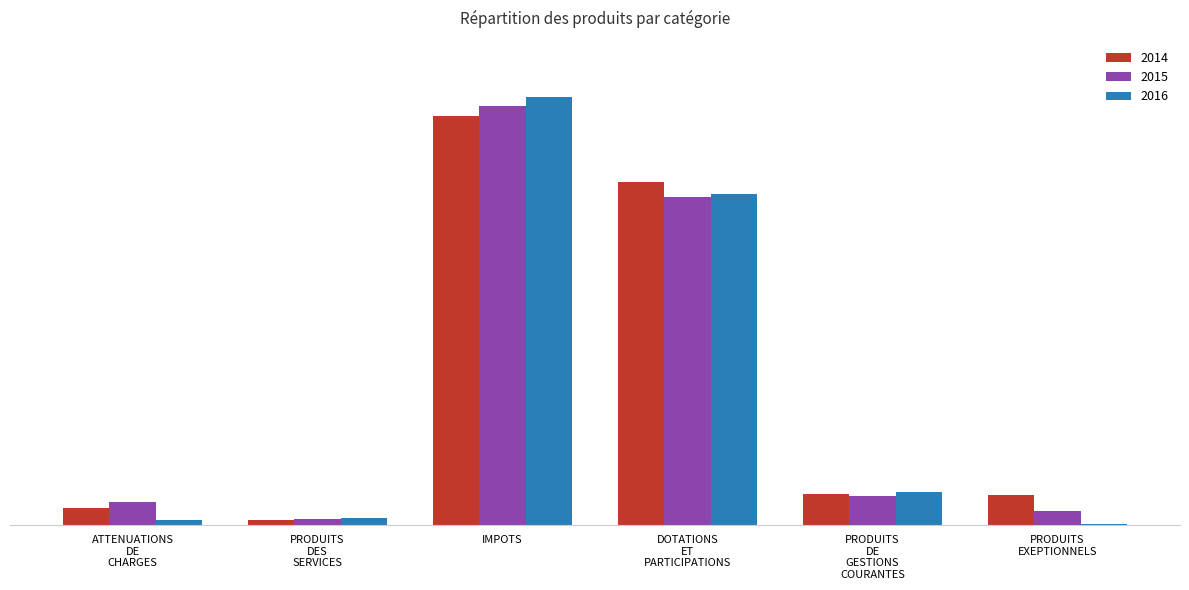

Reading left to right, extract all data points from this chart.

2014: ATTENUATIONS DE CHARGES=32402	PRODUITS DES SERVICES=10881	IMPOTS=760994	DOTATIONS ET PARTICIPATIONS=637039	PRODUITS DE GESTIONS COURANTES=57669	PRODUITS EXEPTIONNELS=57443
2015: ATTENUATIONS DE CHARGES=43284	PRODUITS DES SERVICES=12486	IMPOTS=778859	DOTATIONS ET PARTICIPATIONS=610283	PRODUITS DE GESTIONS COURANTES=55229	PRODUITS EXEPTIONNELS=26642
2016: ATTENUATIONS DE CHARGES=9298	PRODUITS DES SERVICES=14529	IMPOTS=795830	DOTATIONS ET PARTICIPATIONS=616013	PRODUITS DE GESTIONS COURANTES=62493	PRODUITS EXEPTIONNELS=2453